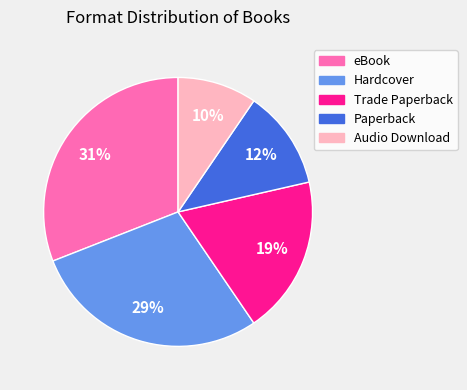

Is it true that eBook is 43% of the pie?

False